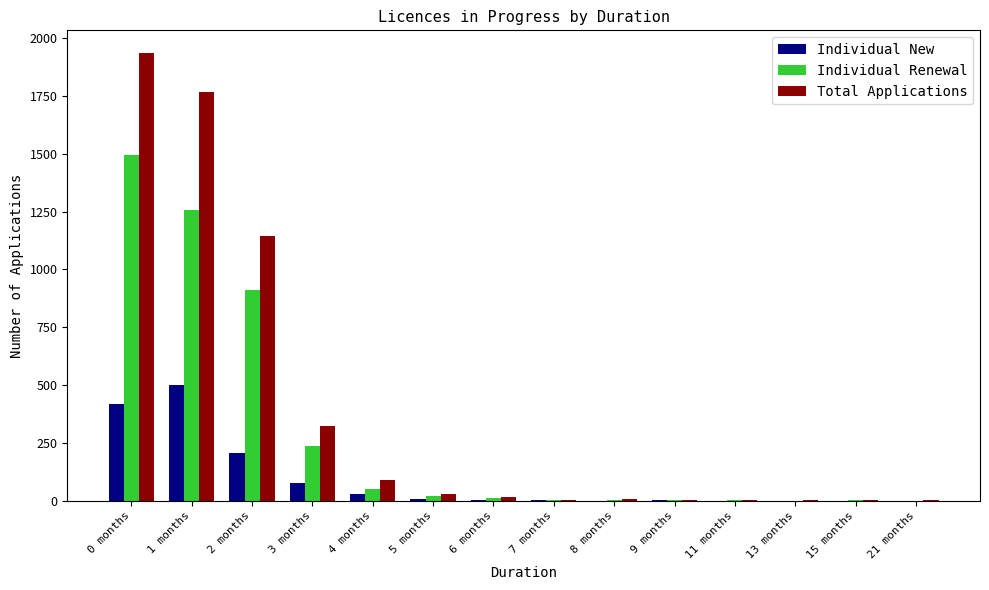

The value of Individual New at 8 months is -220. True or false?

False